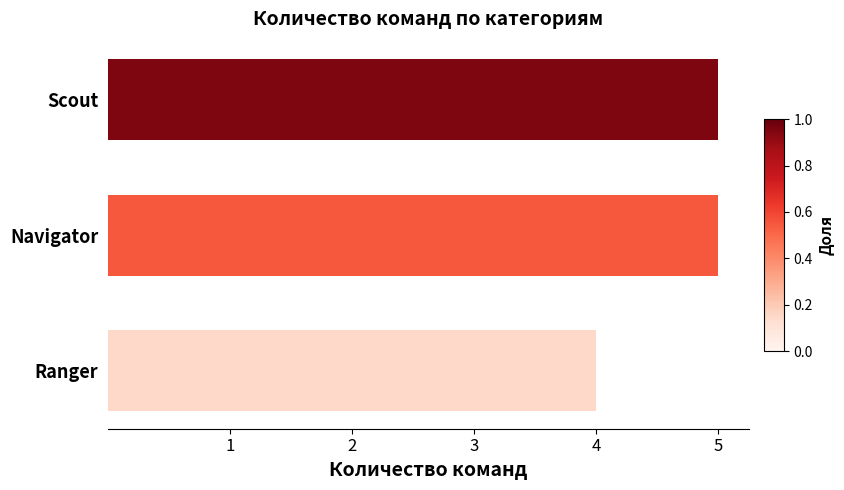

How many bars are there in total?

3